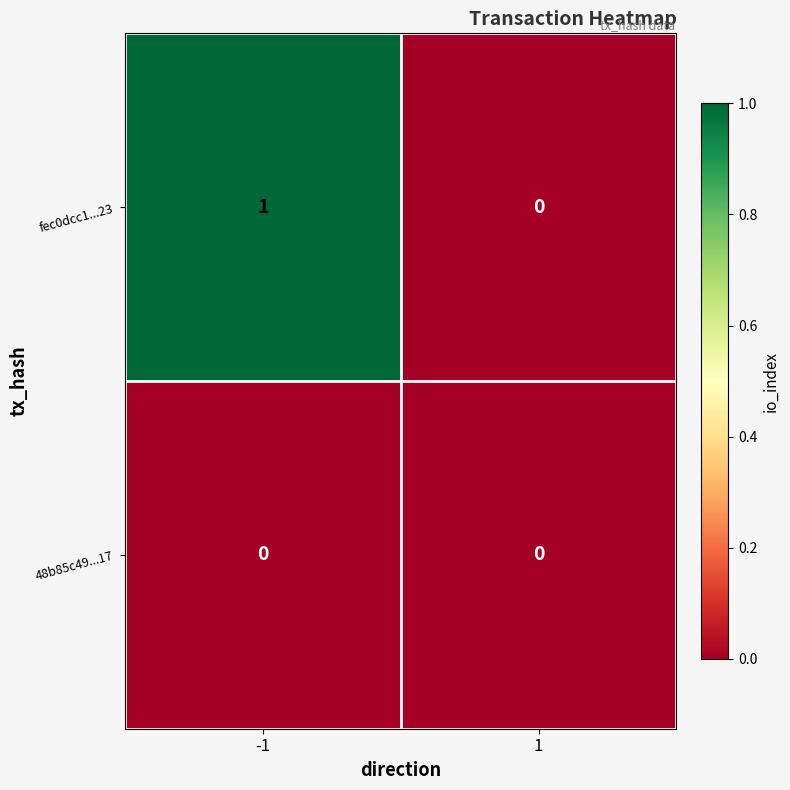

Reading right to left, list all the values displayed in this chart.

fec0dcc1...23: 1=0	-1=1
48b85c49...17: 1=0	-1=0